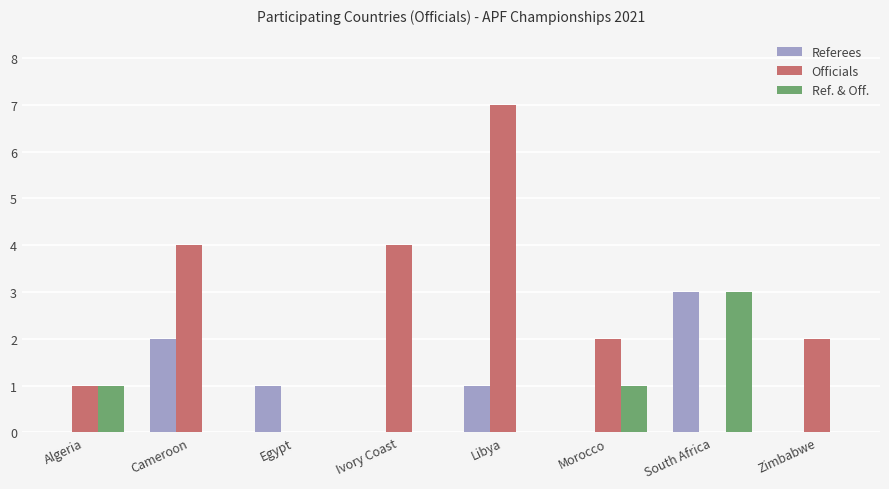

Is the value of Ref. & Off. at South Africa greater than the value of Referees at Morocco?

Yes